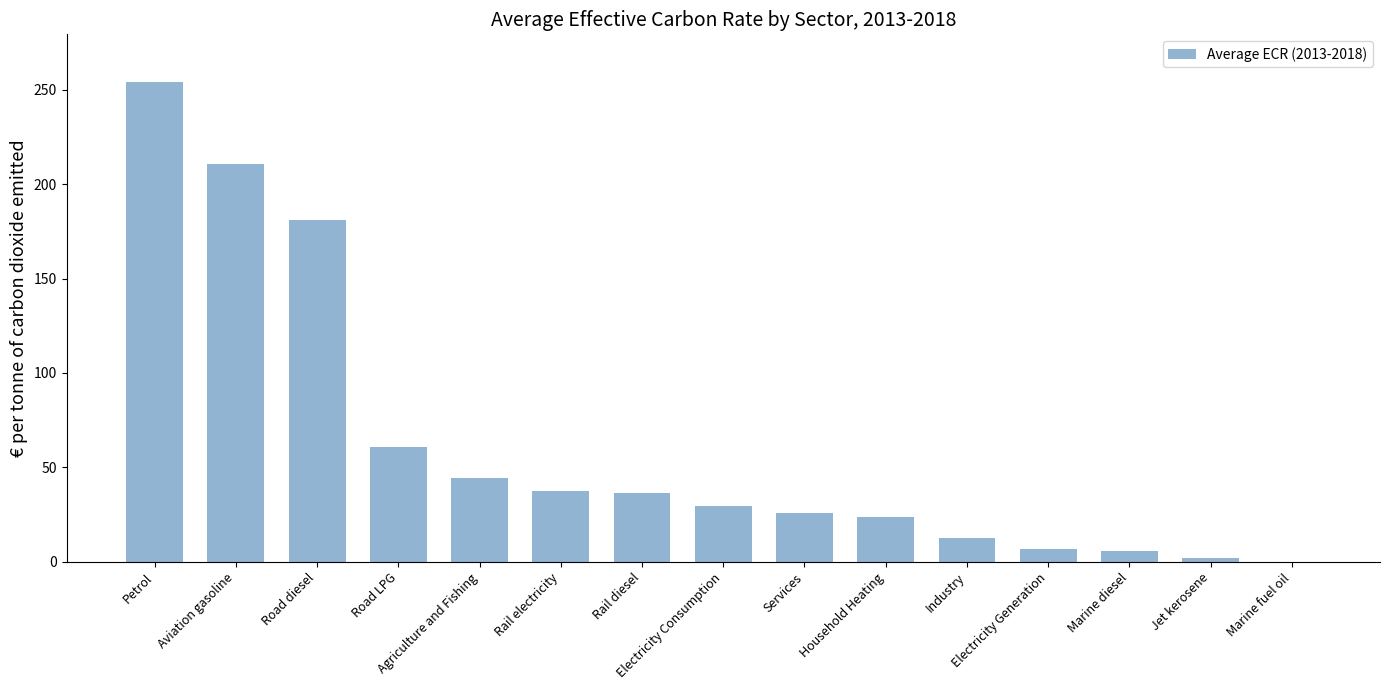

The value at Aviation gasoline is 307.8. True or false?

False